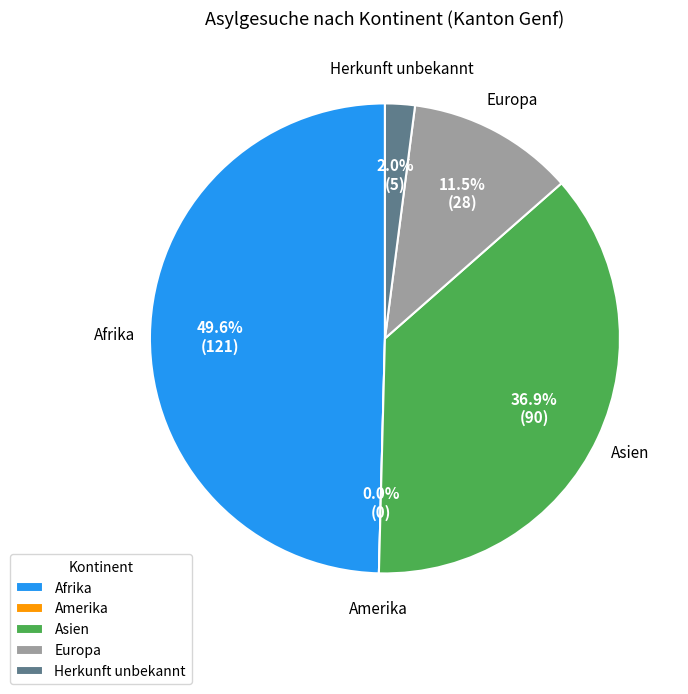

What is the change in value from Asien to Europa?

-62